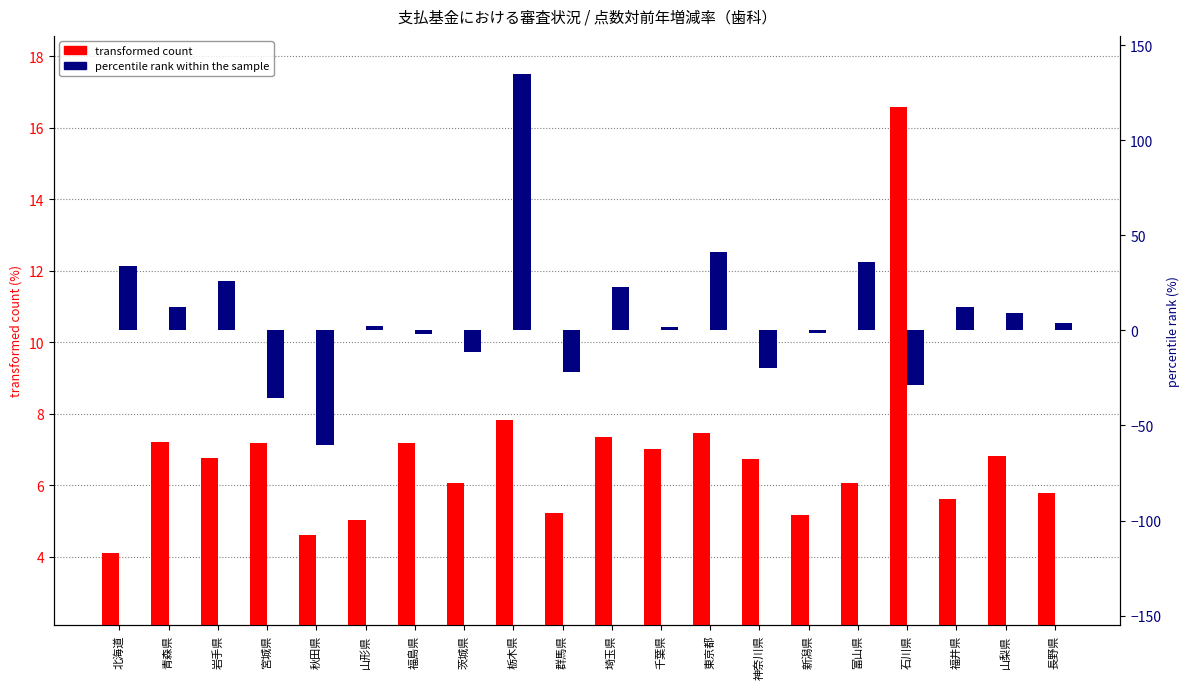

What are all the series names shown in the legend?

transformed count, percentile rank within the sample